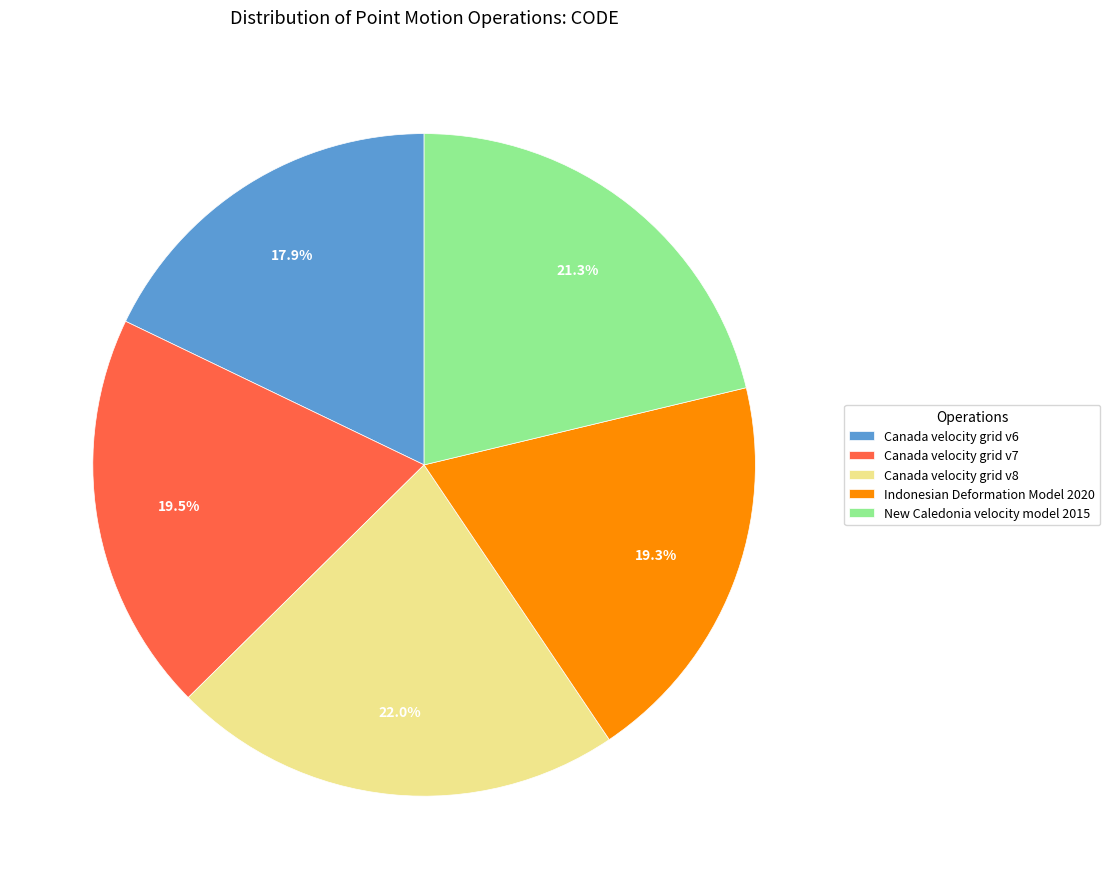

What percentage is the Canada velocity grid v8 slice, to the nearest percent?

22%